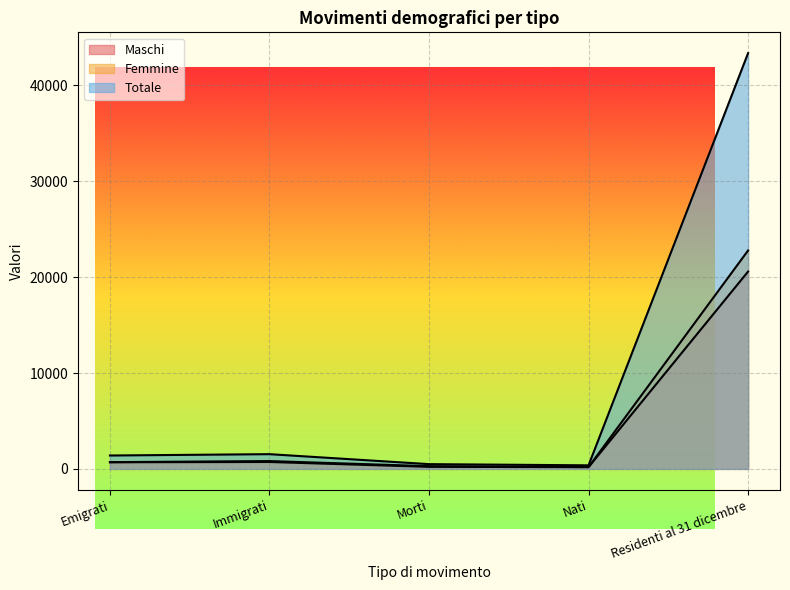

Which series has the largest total across all categories?

Totale